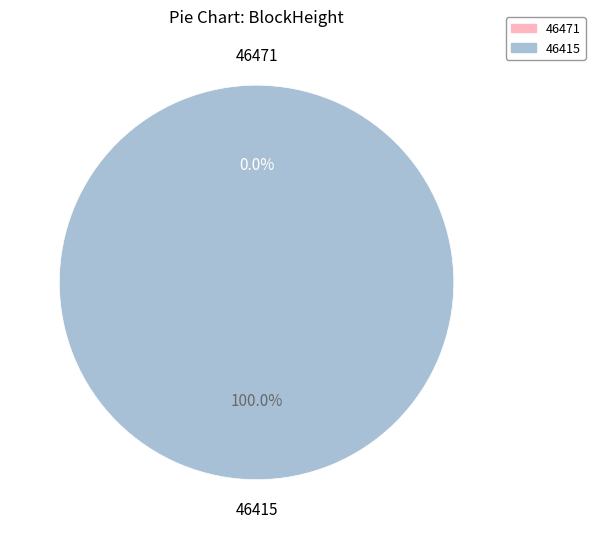

How many segments does this pie chart have?

2